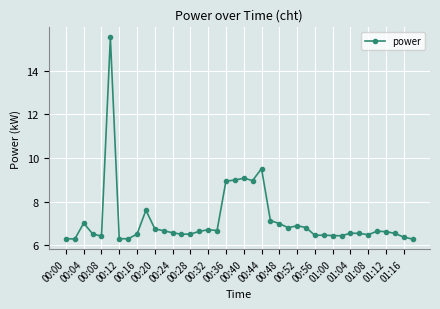

True or false: there are more than 2 points higher than both neighbors.

True